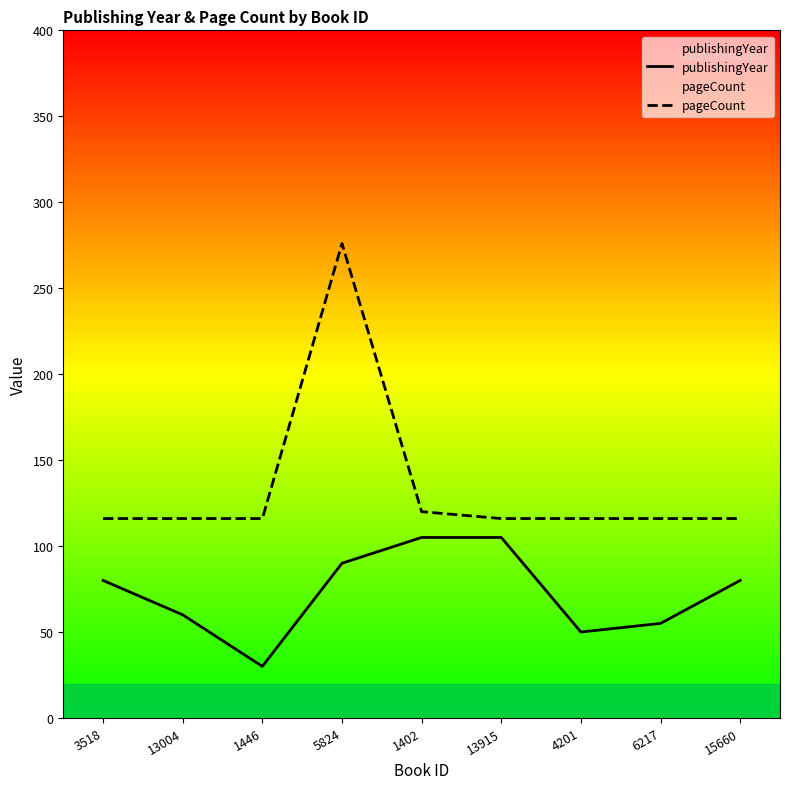

True or false: pageCount has more than 0 interior local peaks.

True